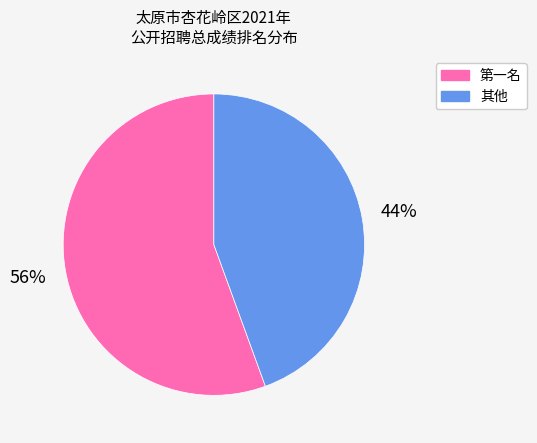

To the nearest percent, what is the average slice percentage?

50%